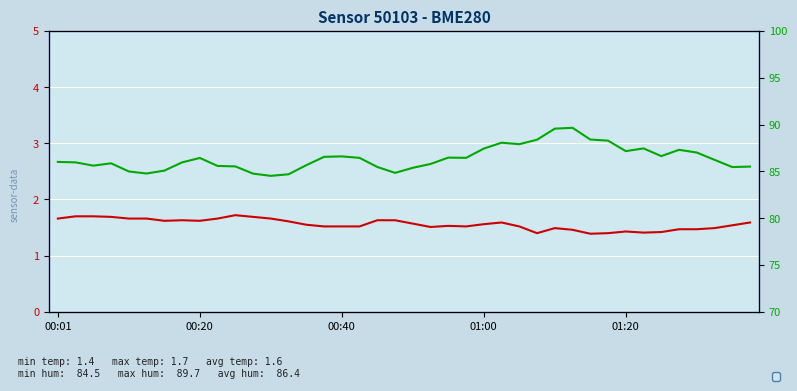

The value of humidity[%] at 29 is 89.7. True or false?

True